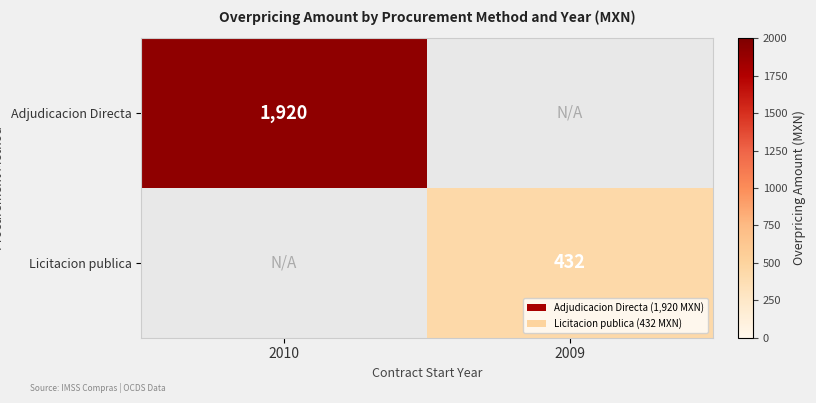

The value of Adjudicacion Directa at 2010 is 1920. True or false?

True